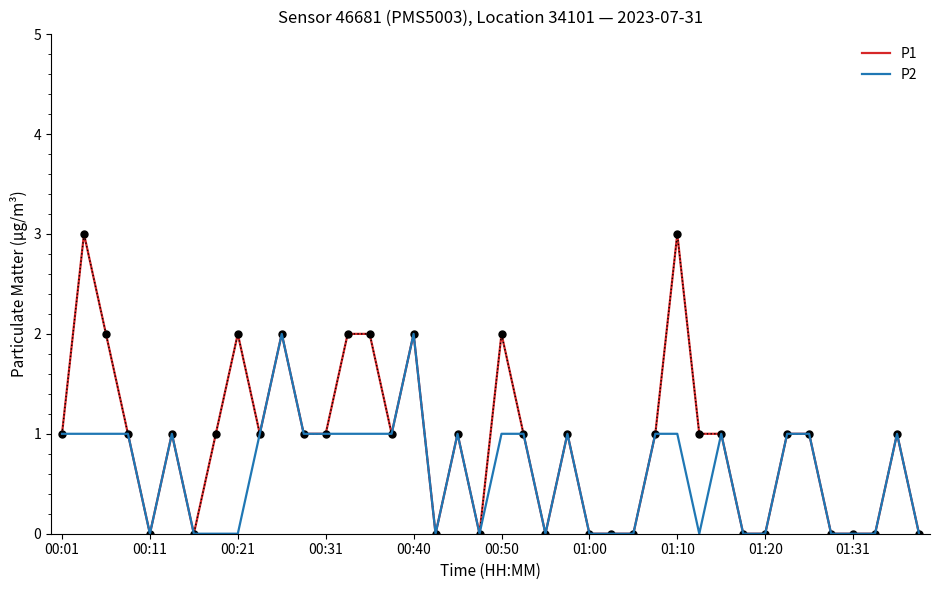

How many P1 values are between 0 and 1?

31